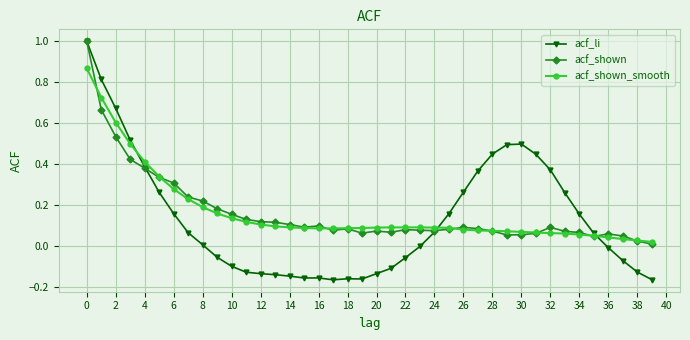

Which series has the widest spread of values?

acf_li